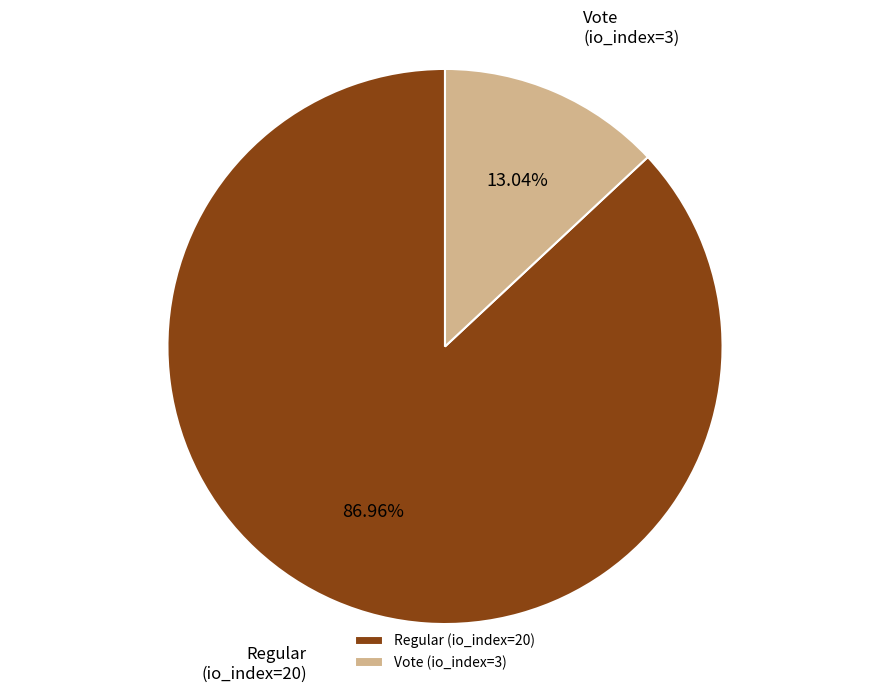

Between Vote (io_index=3) and Regular (io_index=20), which is larger?

Regular (io_index=20)